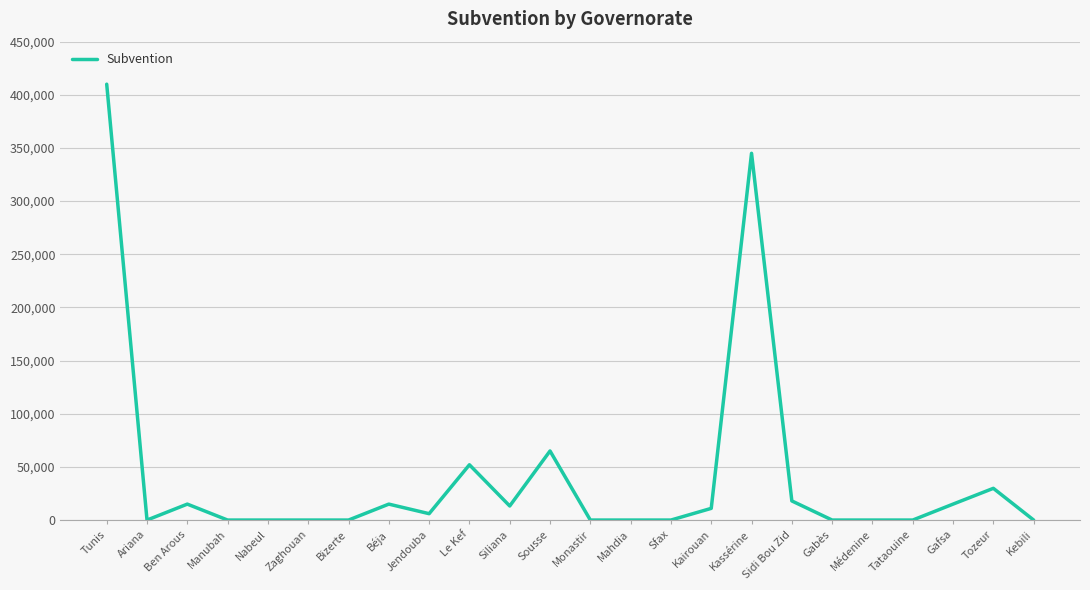

Which has a higher value, Gafsa or Médenine?

Gafsa